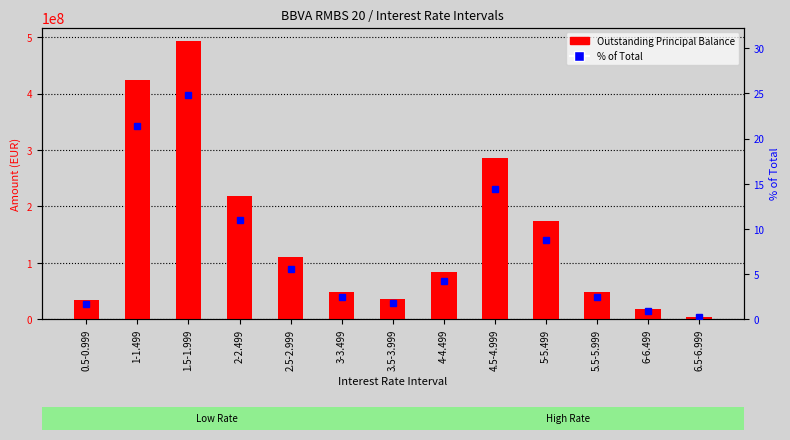

Which has a higher value, 5-5.499 or 4-4.499?

5-5.499